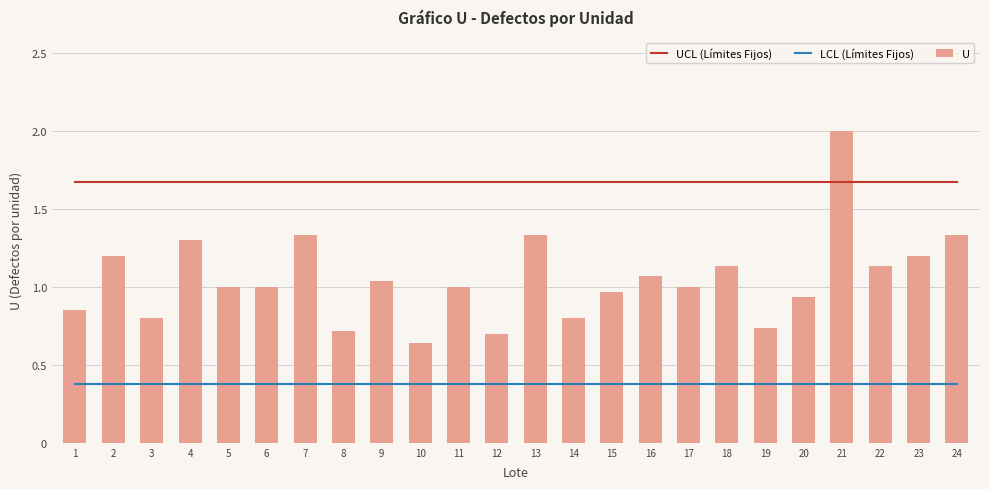

How many categories are shown in the chart?

24